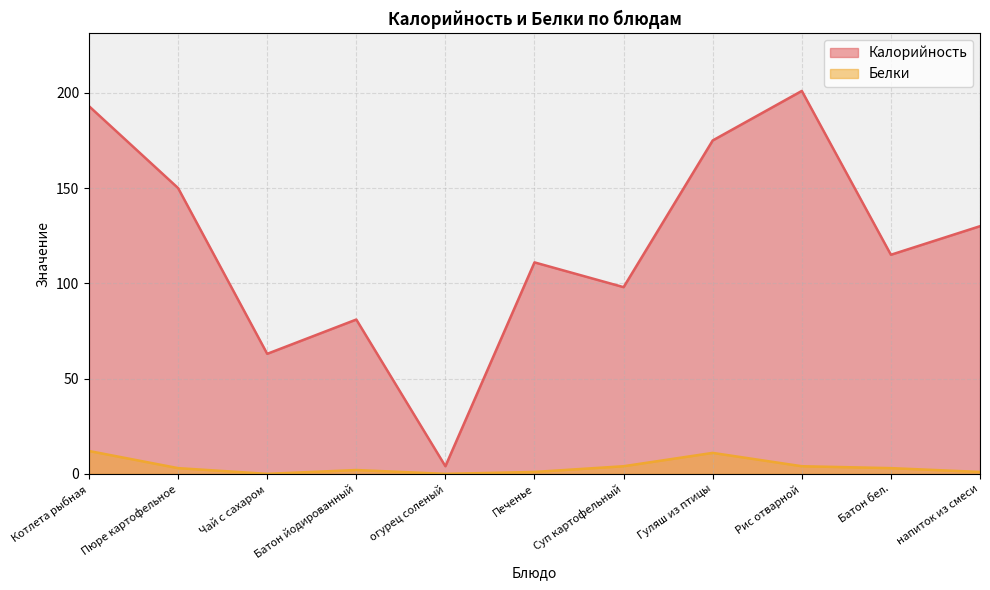

What is the spread (max minus min) of values at Суп картофельный?

94